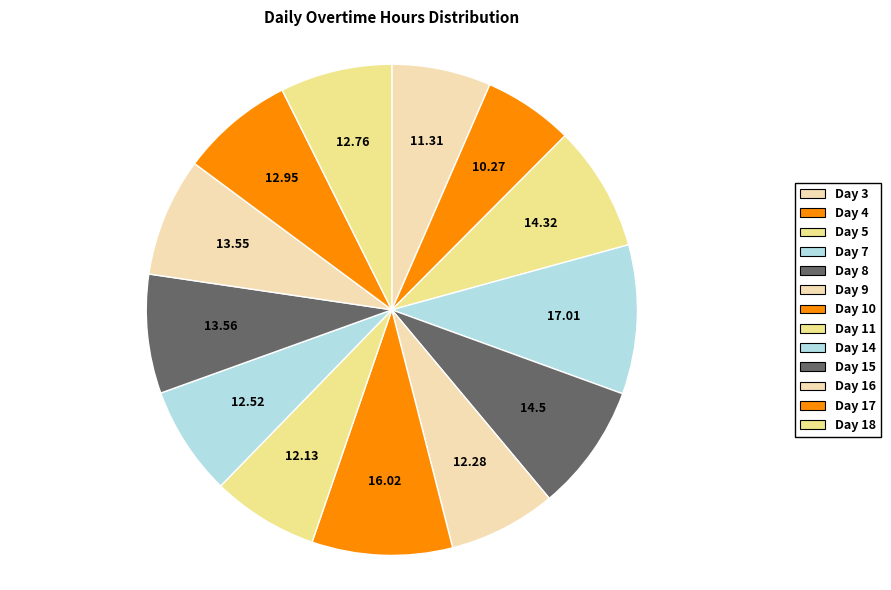

Between Day 10 and Day 3, which is larger?

Day 10